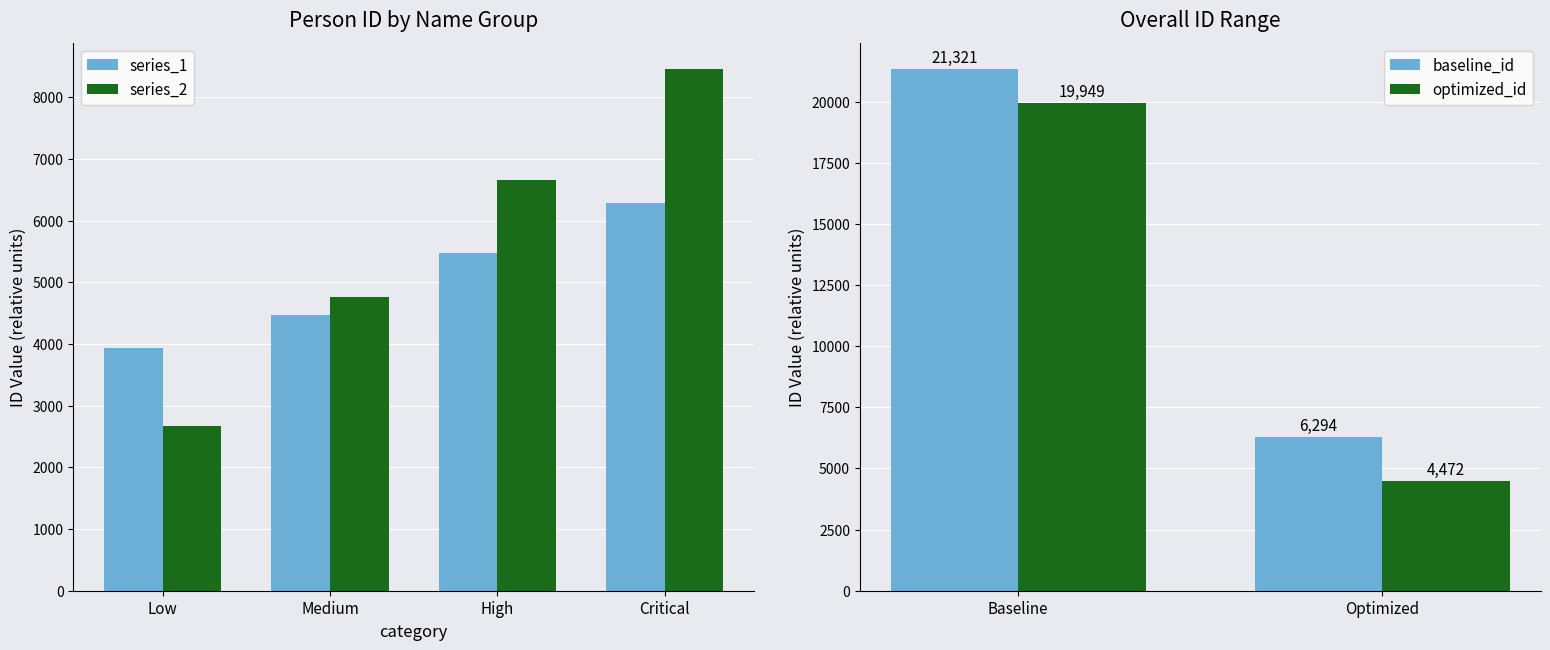

At which label is series_1 closest to 5113?

High